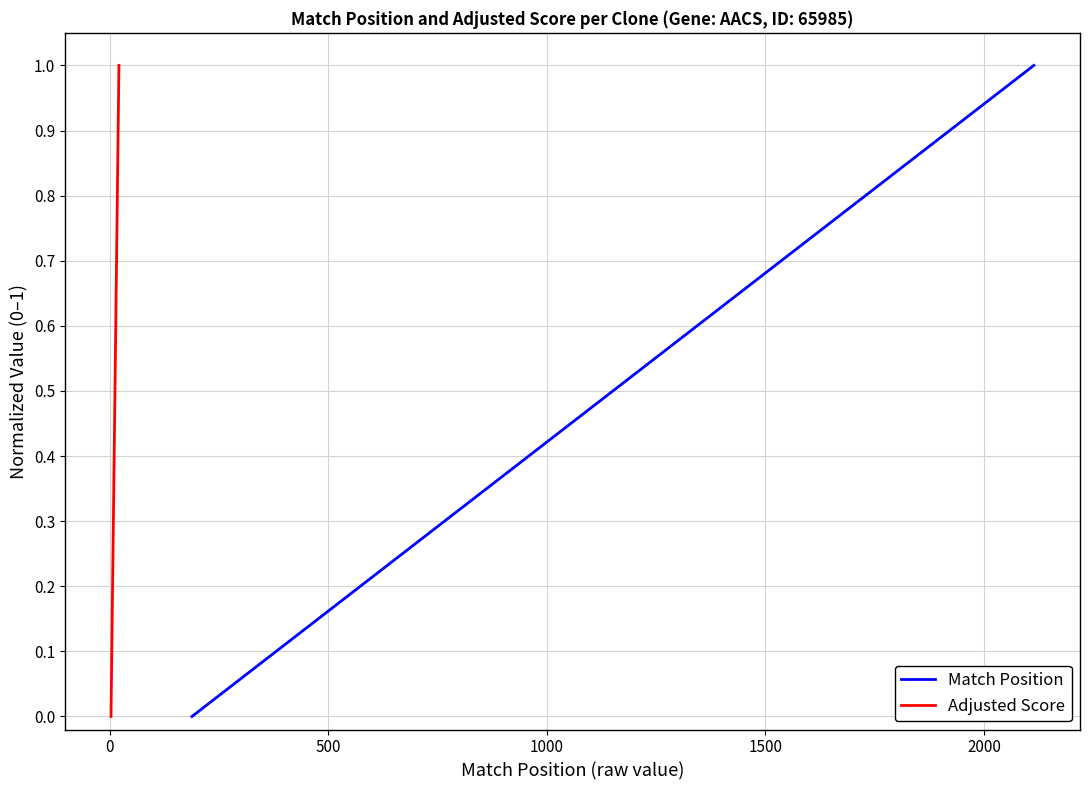

What is the highest value of the Match Position series?

1.0